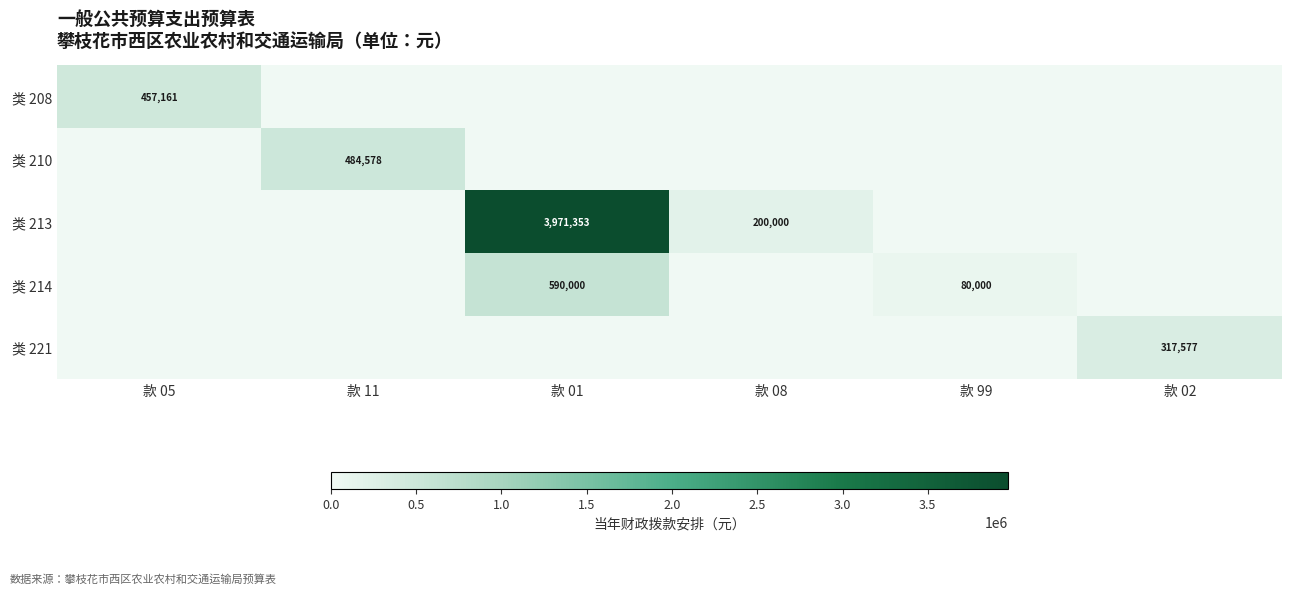

Rank the categories by 类 210 value from lowest to highest.

款 05, 款 01, 款 08, 款 99, 款 02, 款 11